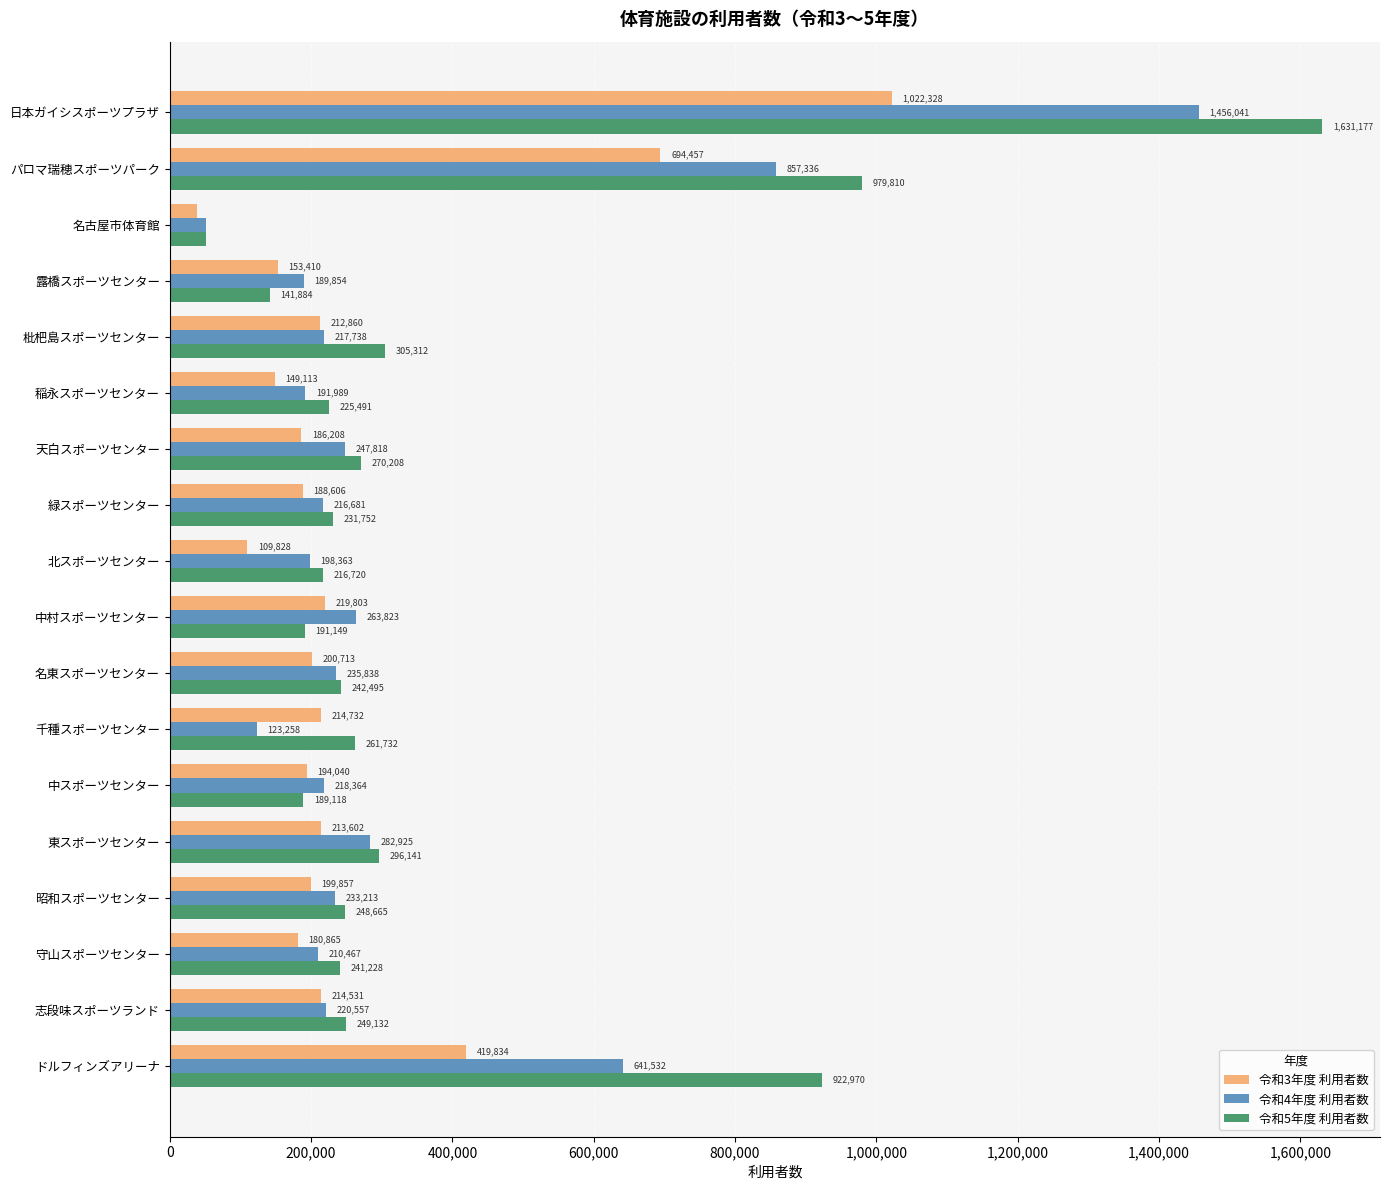

The 令和4年度 利用者数 series shows 216681 at 緑スポーツセンター. True or false?

True